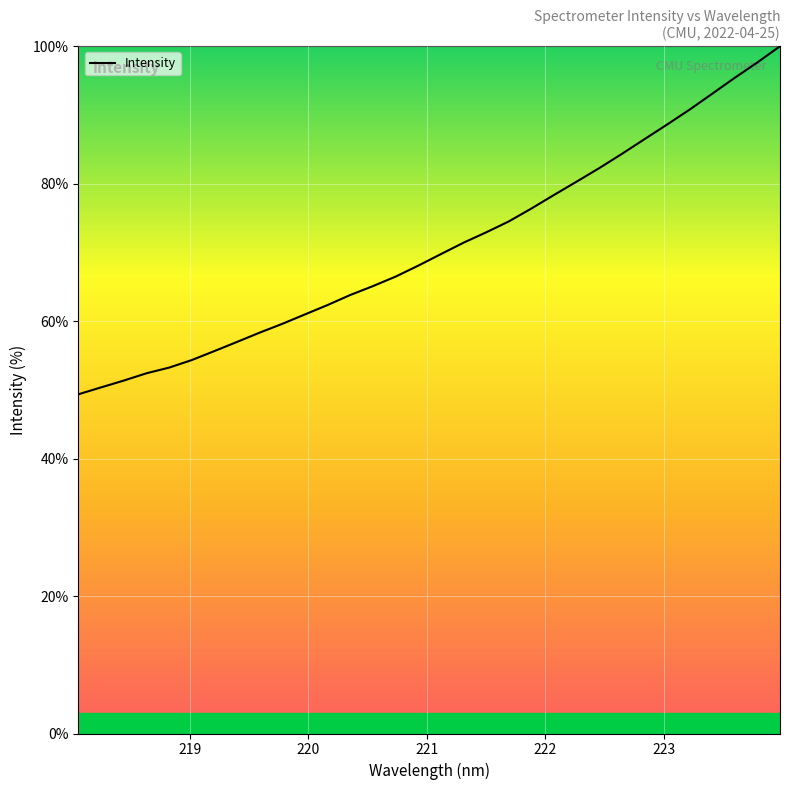

What is the sum of all values?

2270.5